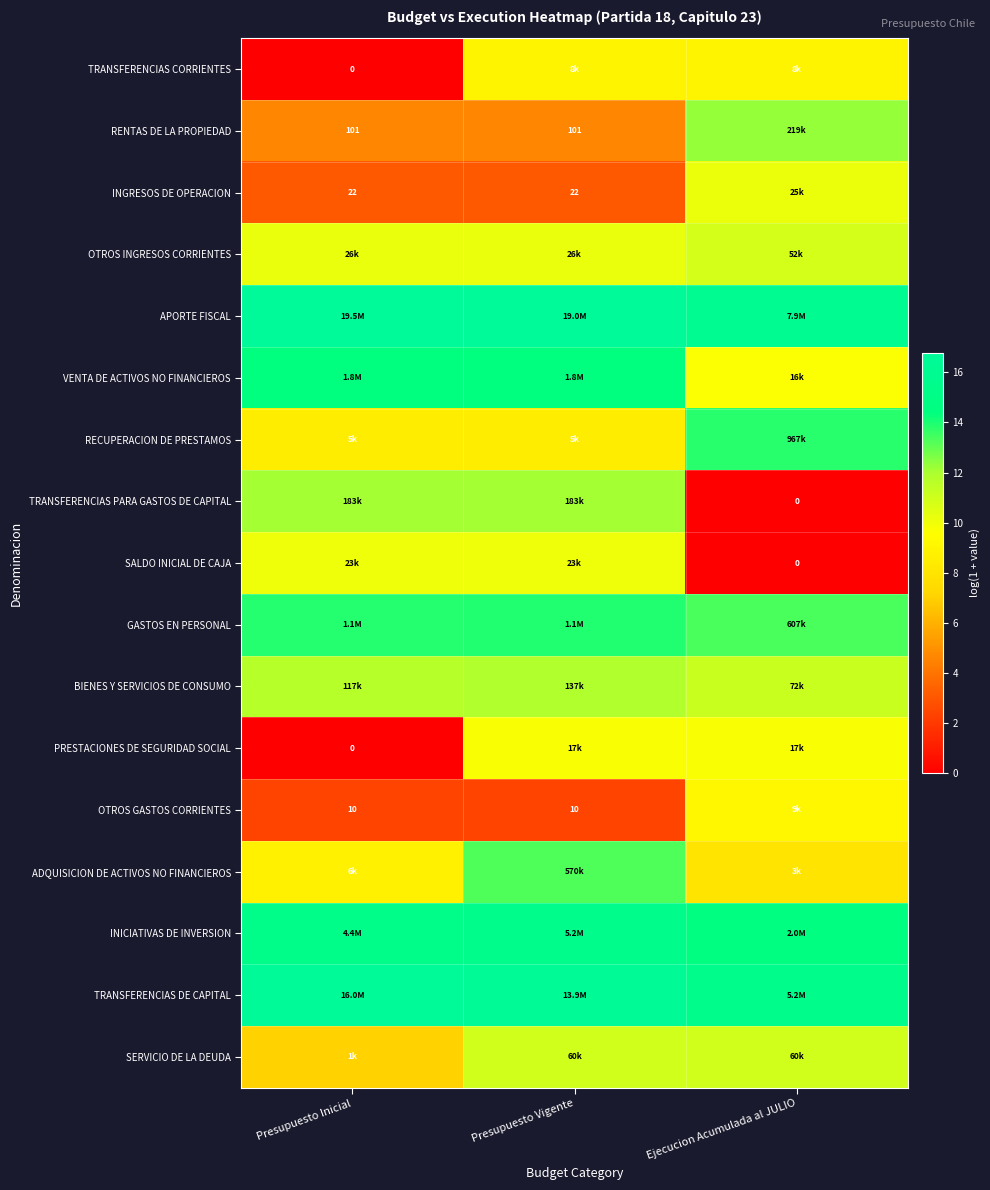

What is the approximate value of INGRESOS DE OPERACION at Presupuesto Vigente?

3.1